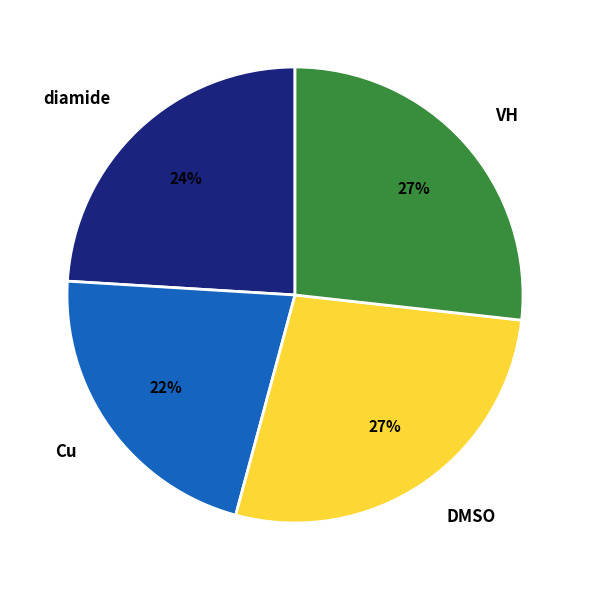

What is the ratio of the value at Cu to the value at VH?

0.8